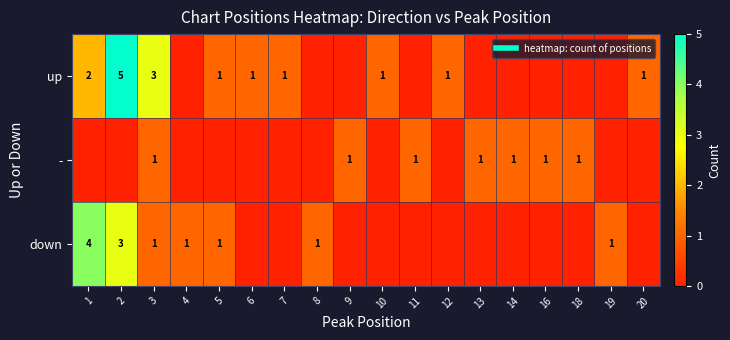

Is the value of up at 5 greater than the value of down at 11?

Yes